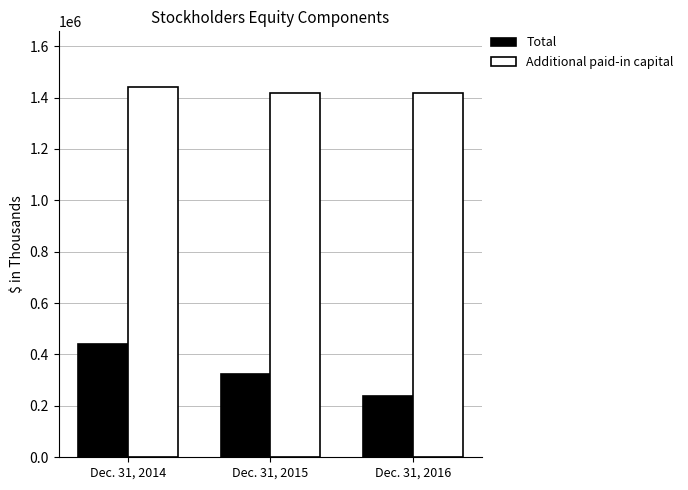

At which category is the sum across all series the highest?

Dec. 31, 2014